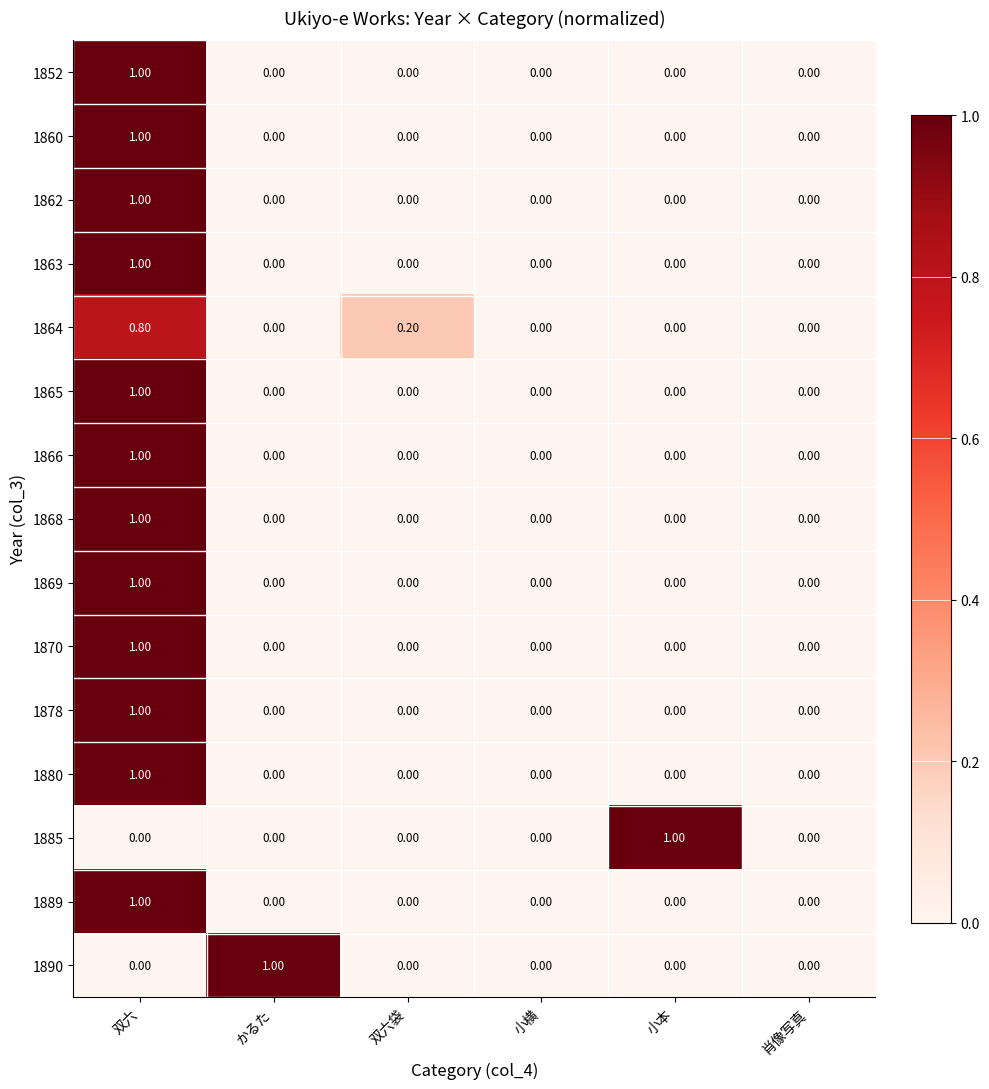

What is the total value across all series at 双六?

12.8